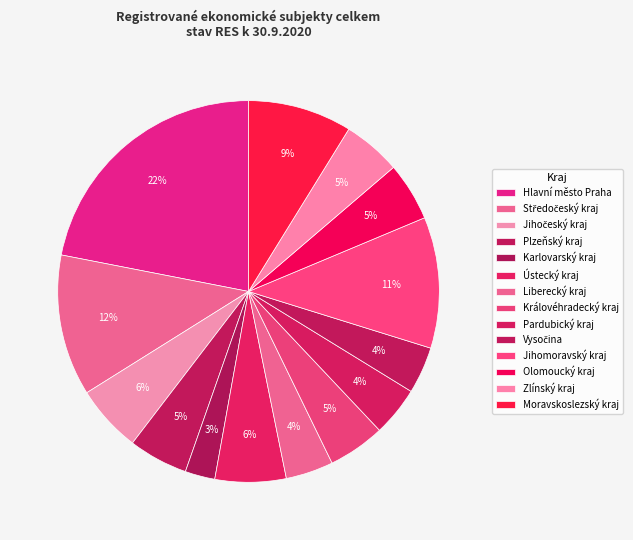

Count the number of slices in the pie.

14